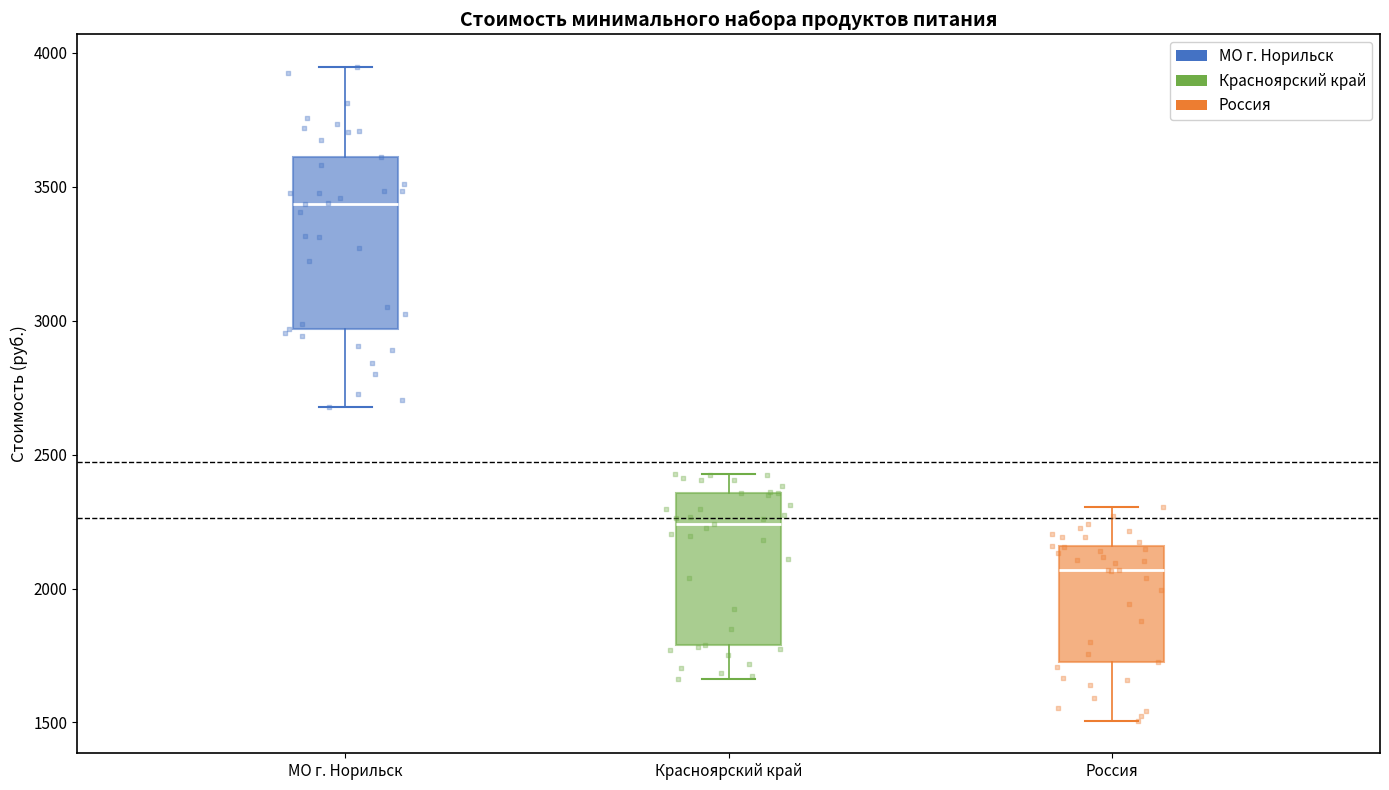

Where does the median line of the box for Красноярский край sit on the y-axis? The values are not printed on the chart, so give them approximately, as read against the axis.

2250